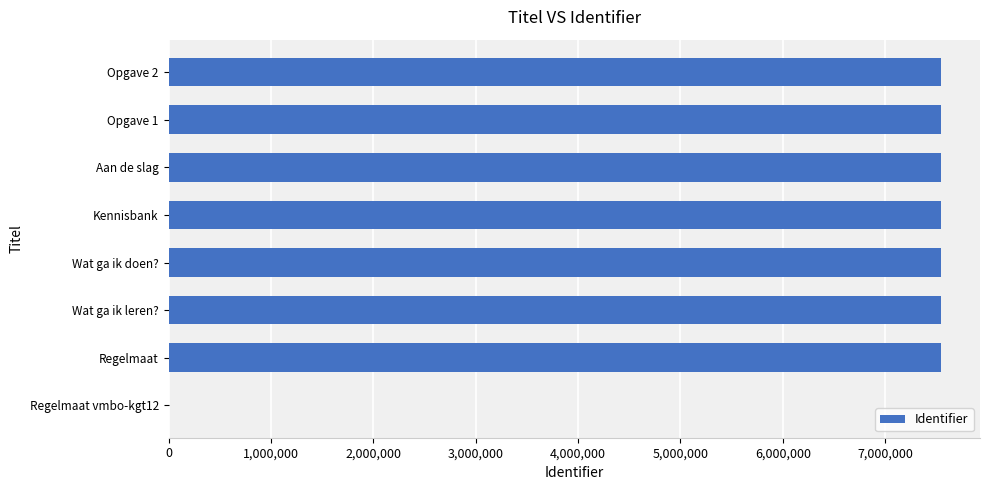

What is the approximate value at Wat ga ik leren??

7548549